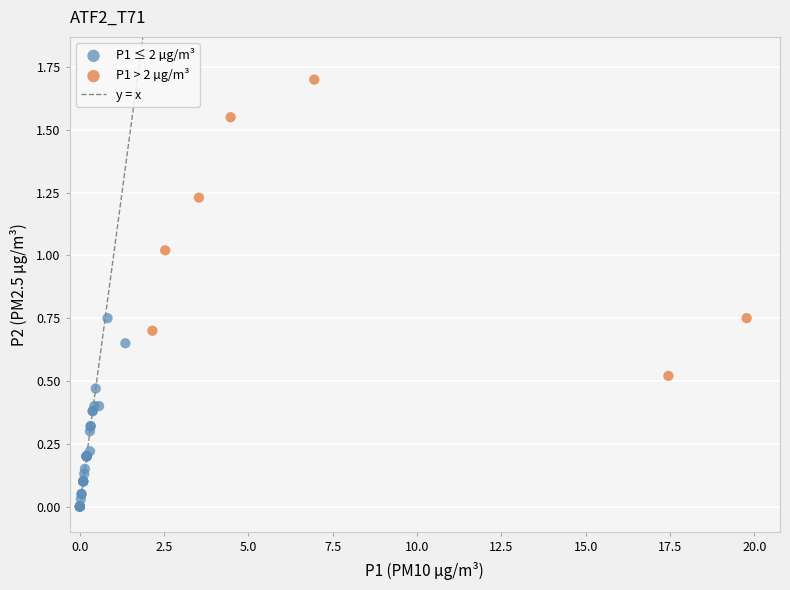

Which series has the largest Y range (max minus min)?

P1 > 2 µg/m³